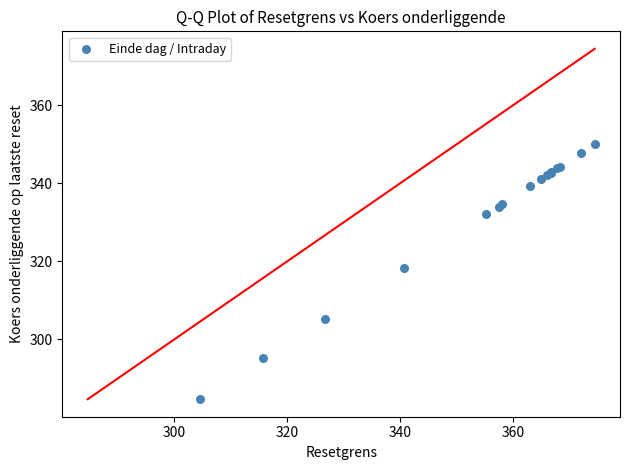

What Y value in the scatter plot is closest to 317?

318.4